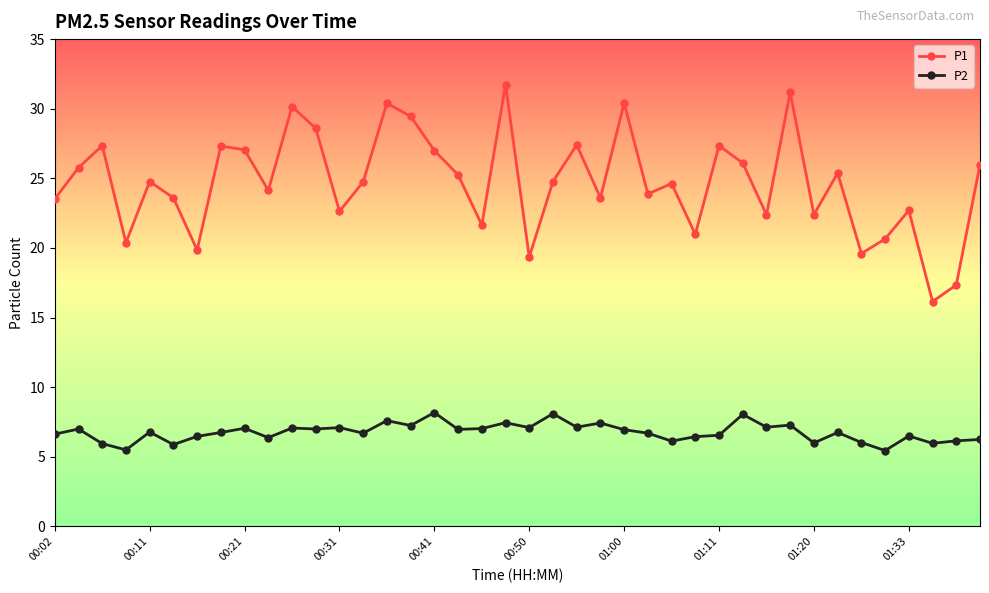

Which series has the widest spread of values?

P1